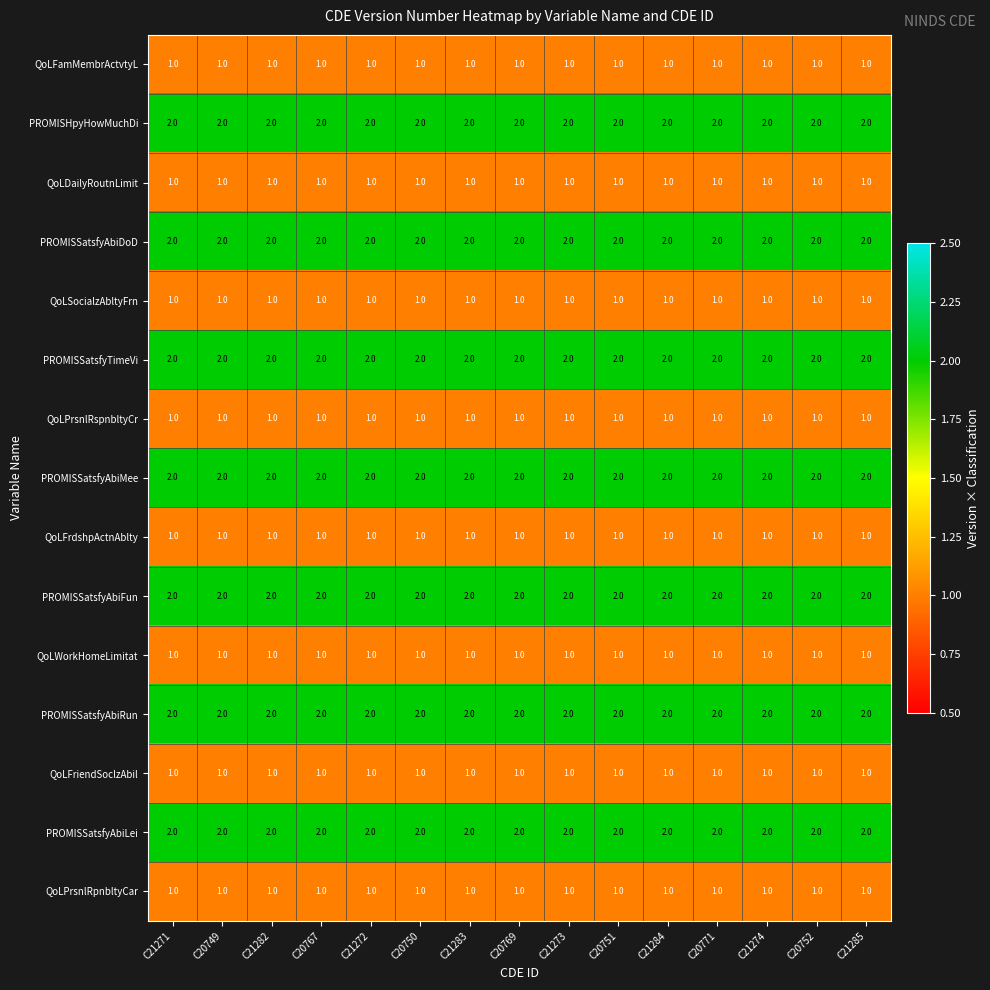

Is it true that QoLSocialzAbltyFrn equals 1 at C21273?

True